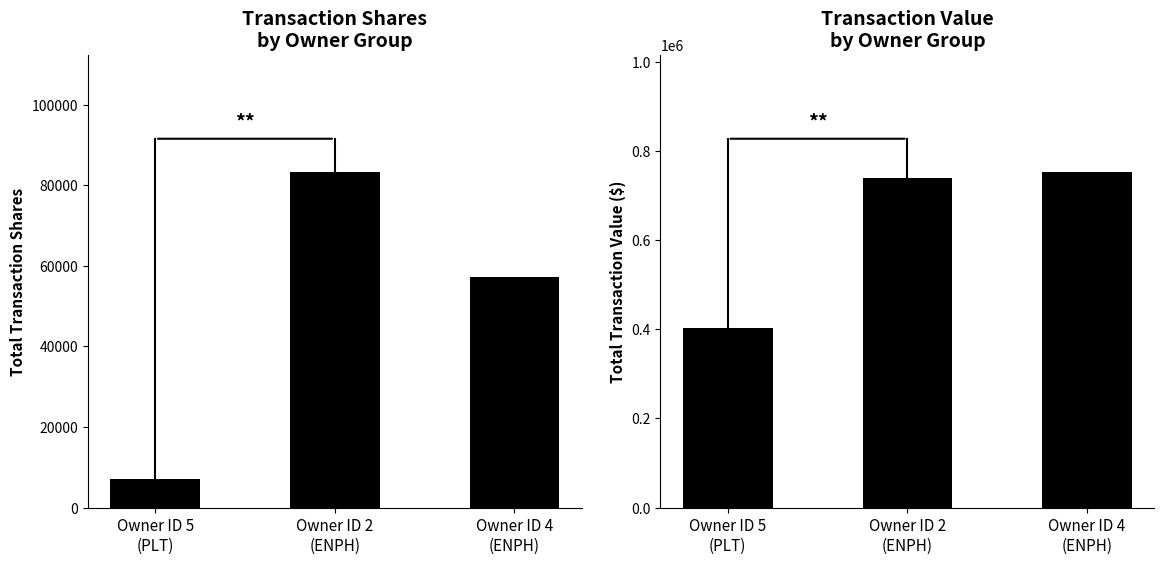

What is the maximum value shown in the chart?

752013